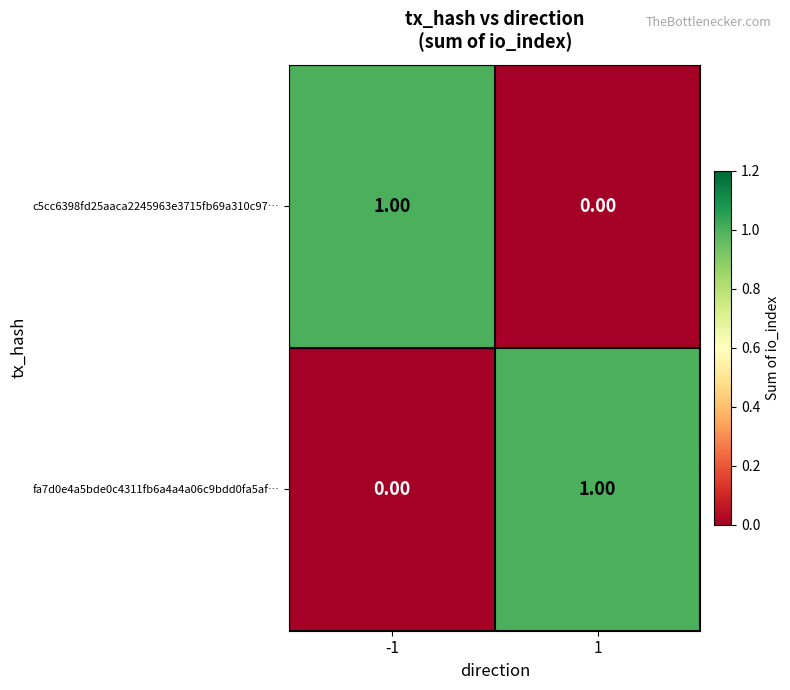

List the labels in order of c5cc6398fd25aaca2245963e3715fb69a310c97… value, smallest first.

1, -1